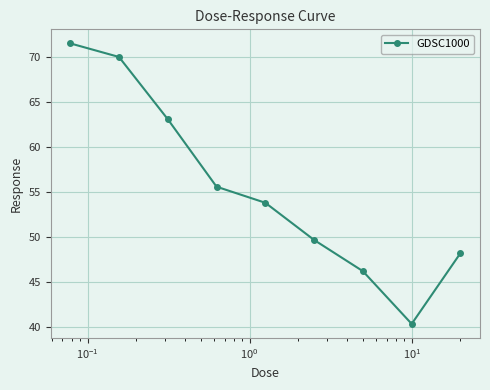

What is the smallest value displayed?

40.3